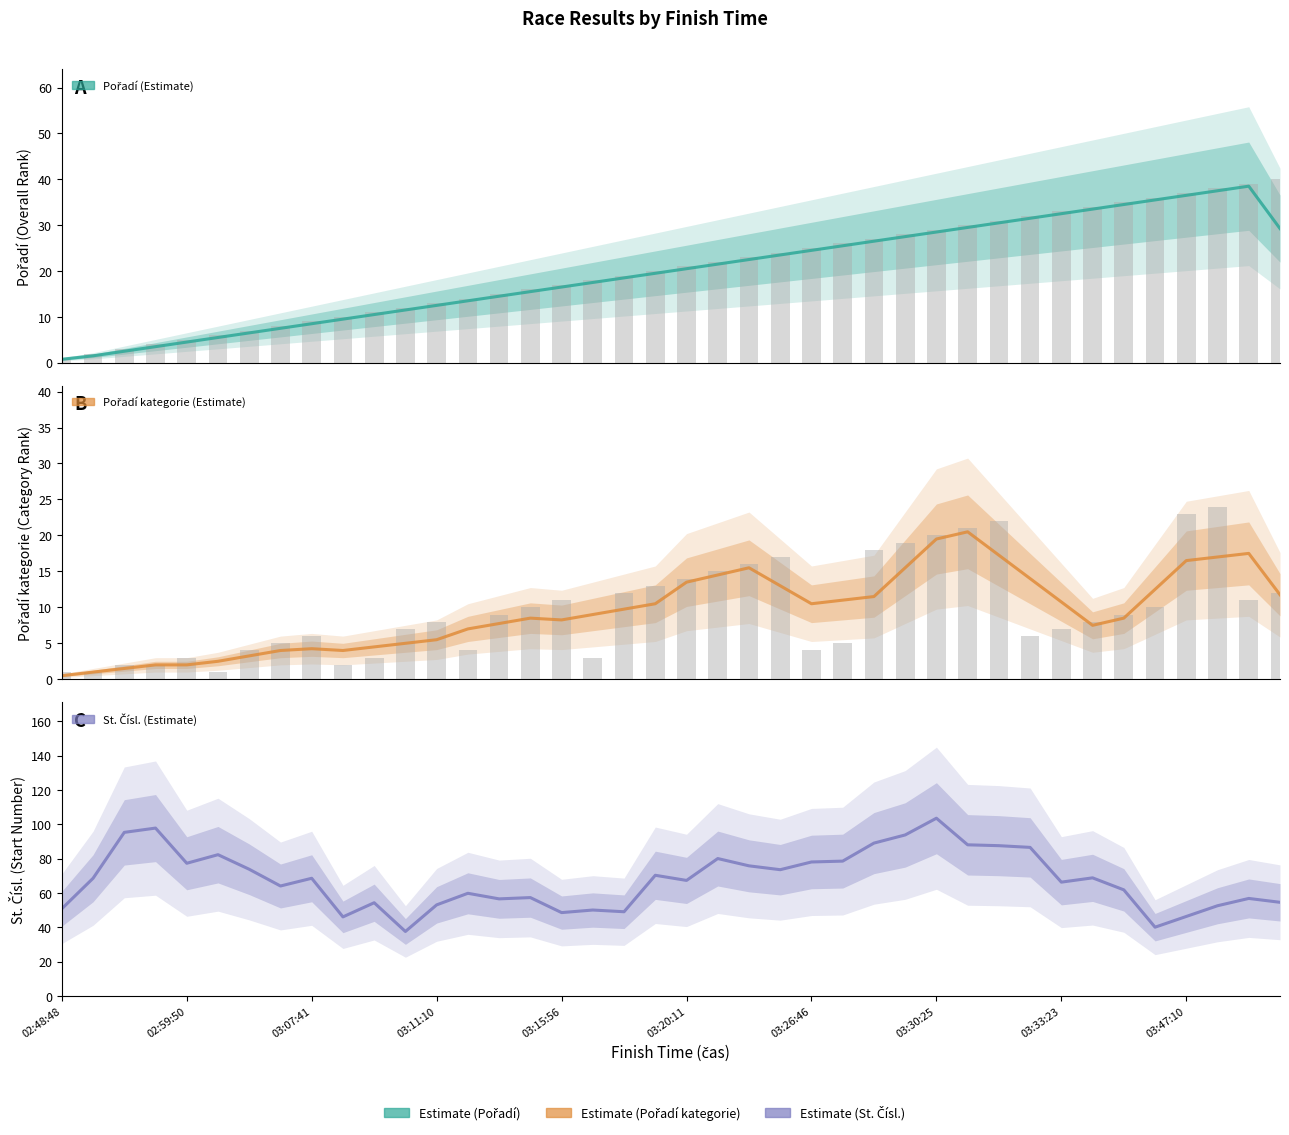

How many groups of bars are there?

40